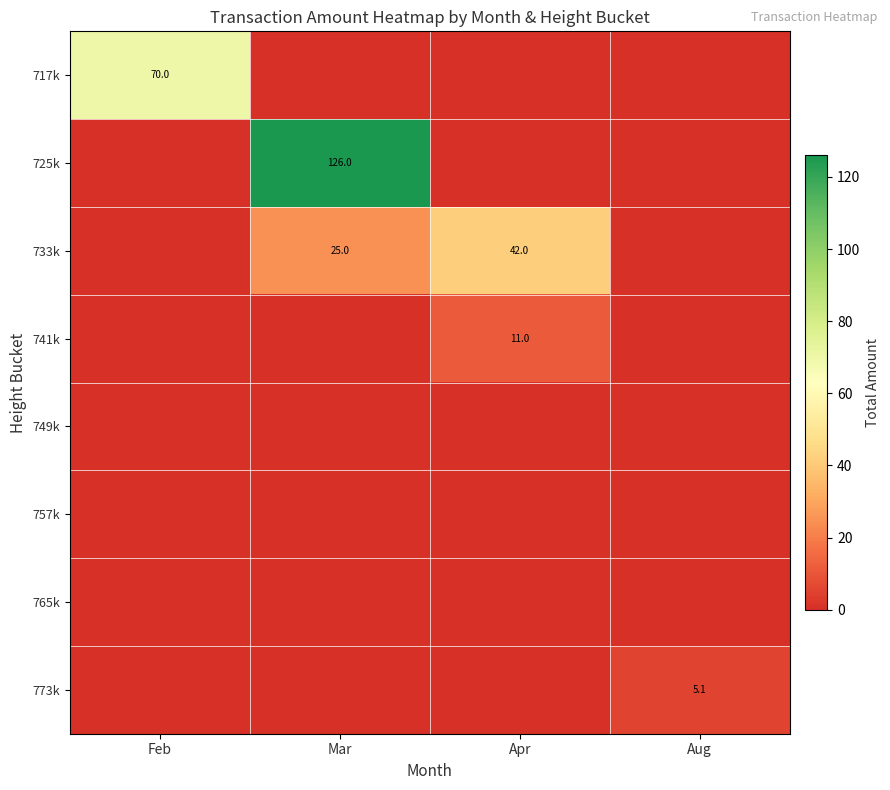

Is it true that 733k equals 36.4 at Mar?

False